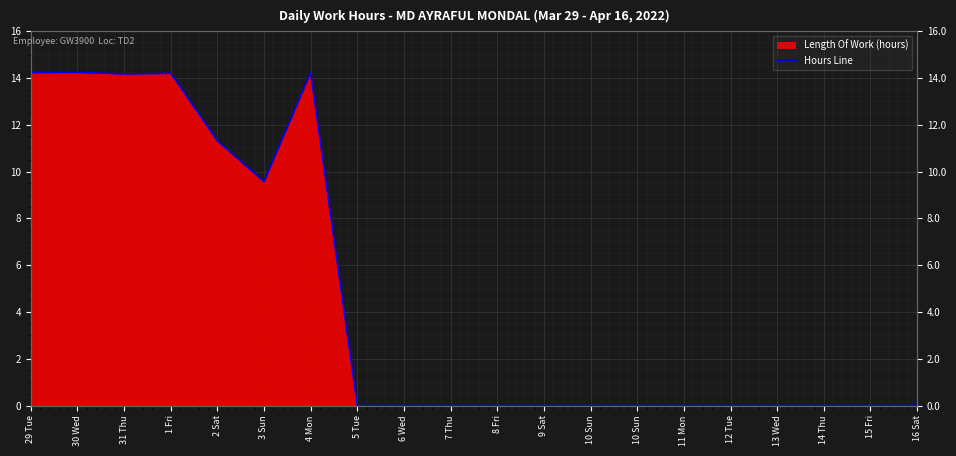

Which label corresponds to the smallest value in the chart?

5 Tue